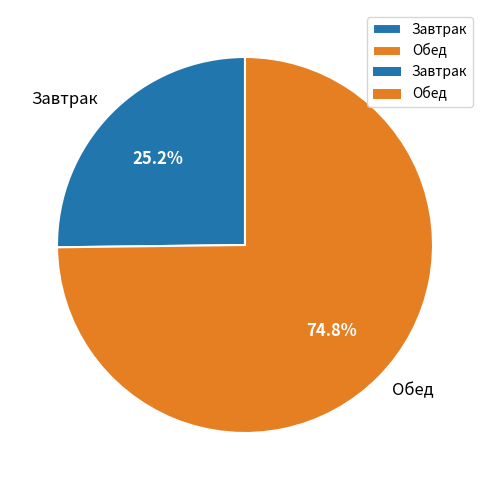

What is the largest slice in the pie chart?

Обед